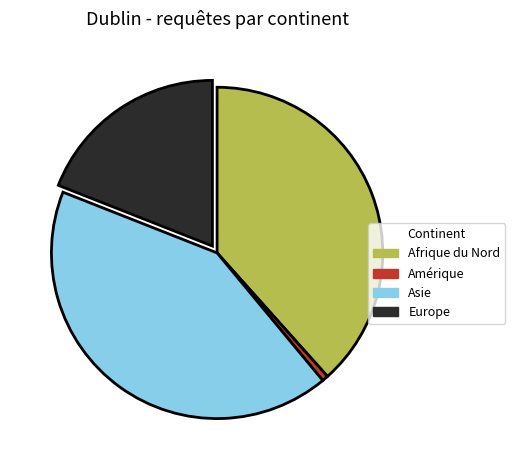

Combined, do Europe and Asie account for over 50%?

Yes